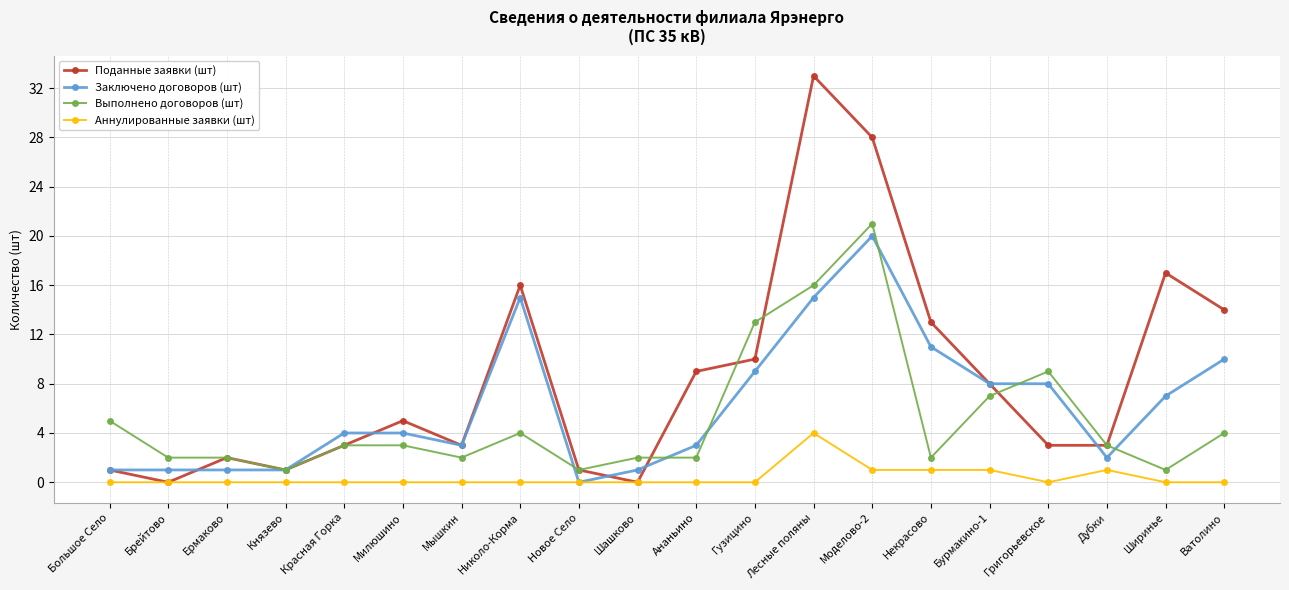

Is the value of Выполнено договоров (шт) at Николо-Корма greater than the value of Аннулированные заявки (шт) at Бурмакино-1?

Yes